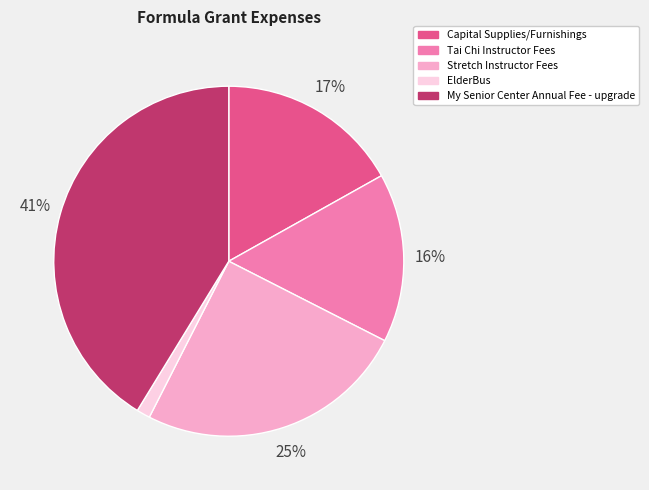

To the nearest percent, what is the combined percentage of Stretch Instructor Fees and My Senior Center Annual Fee - upgrade?

66%